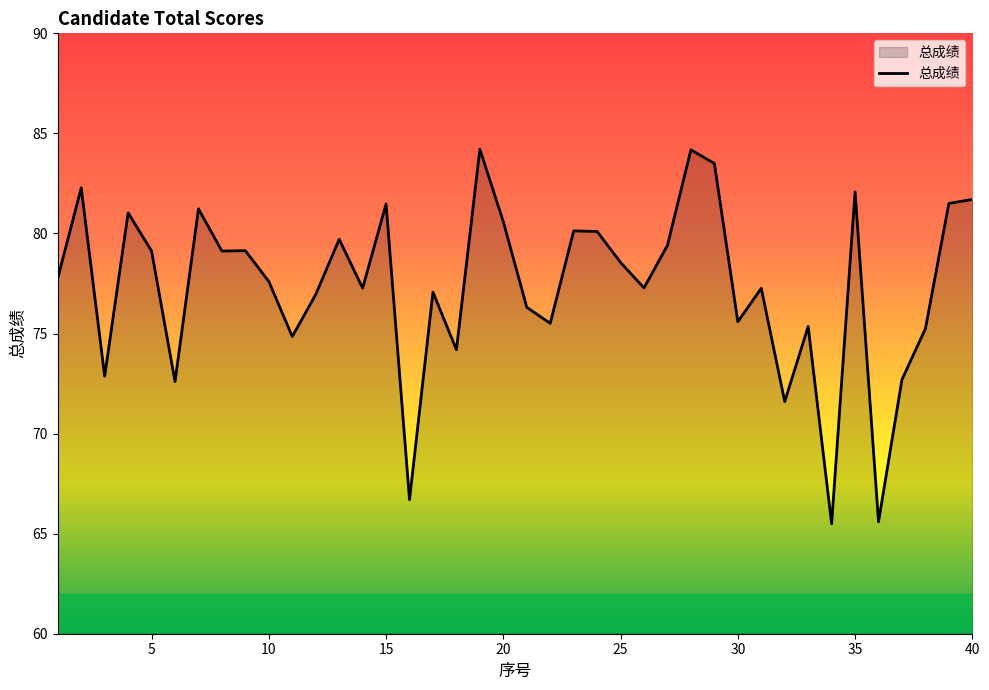

How many lines are shown in the chart?

1